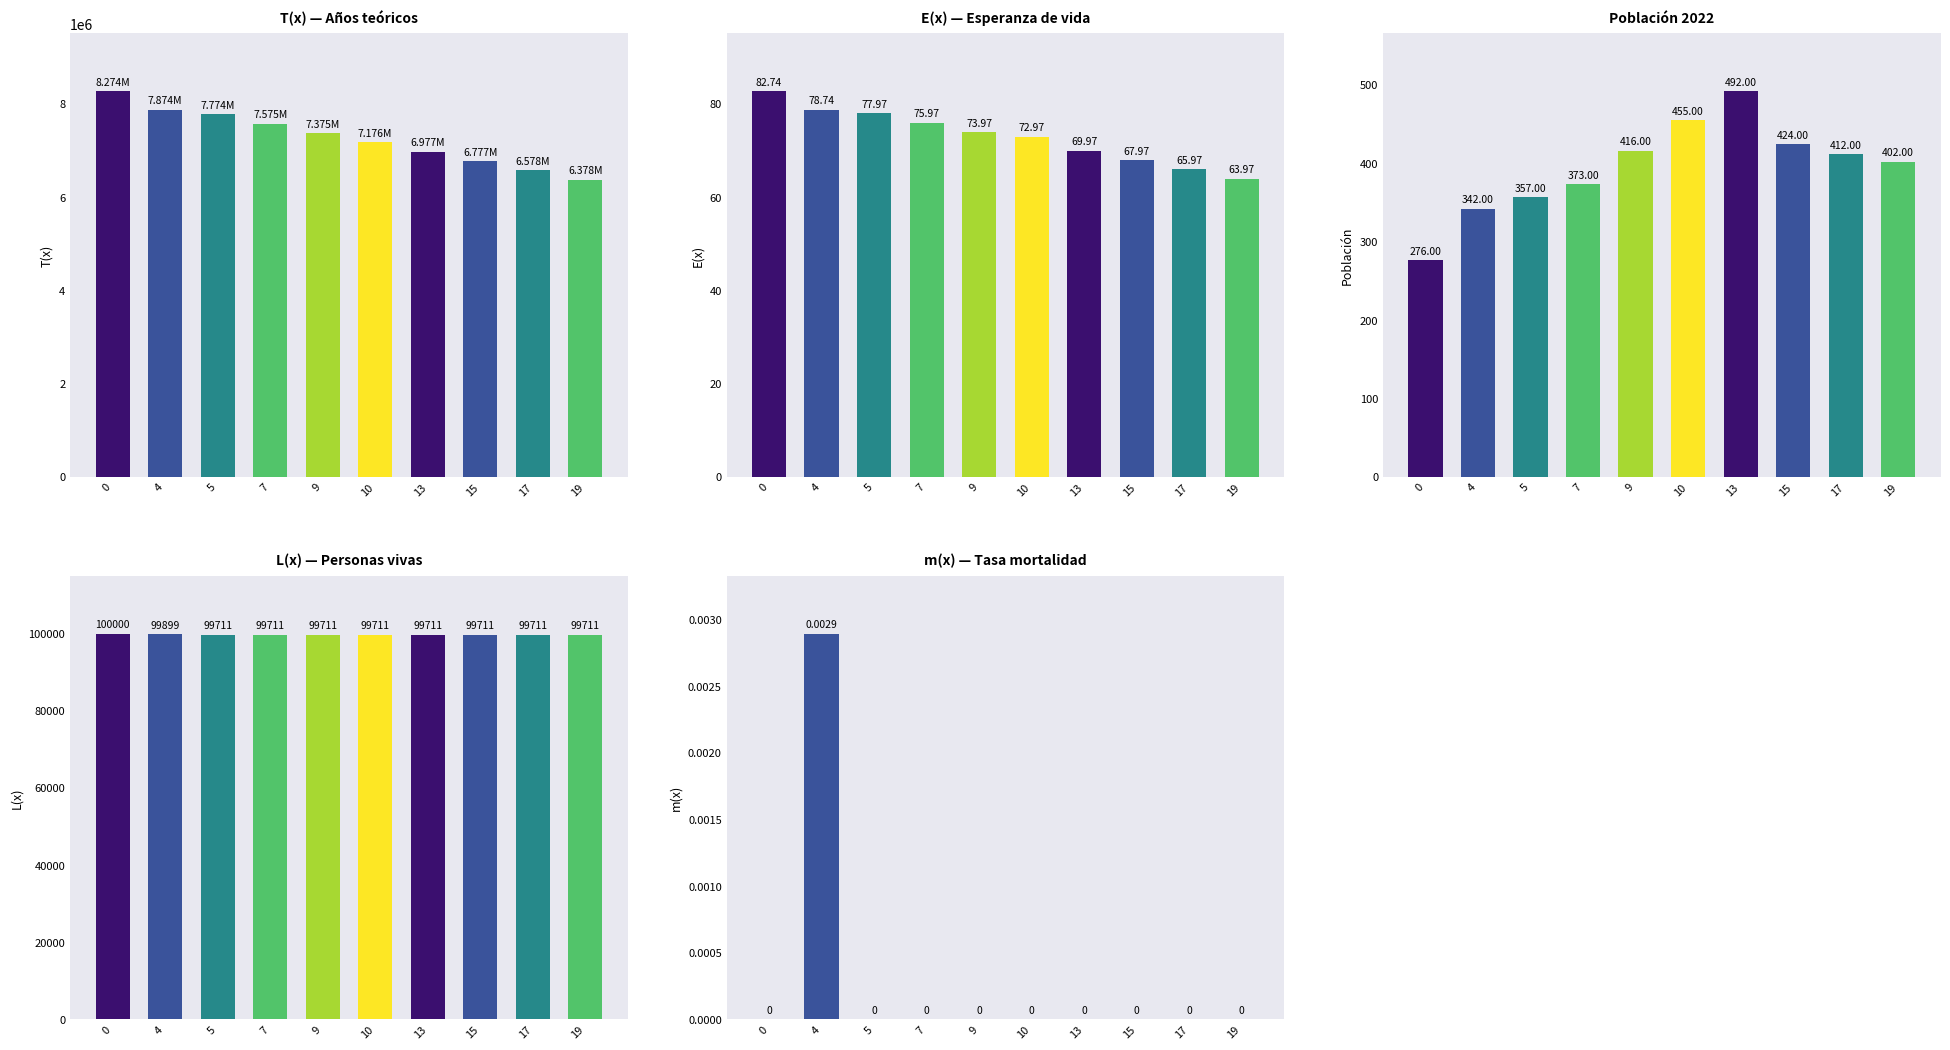

What is the total value across all series at 5?

7874420.1